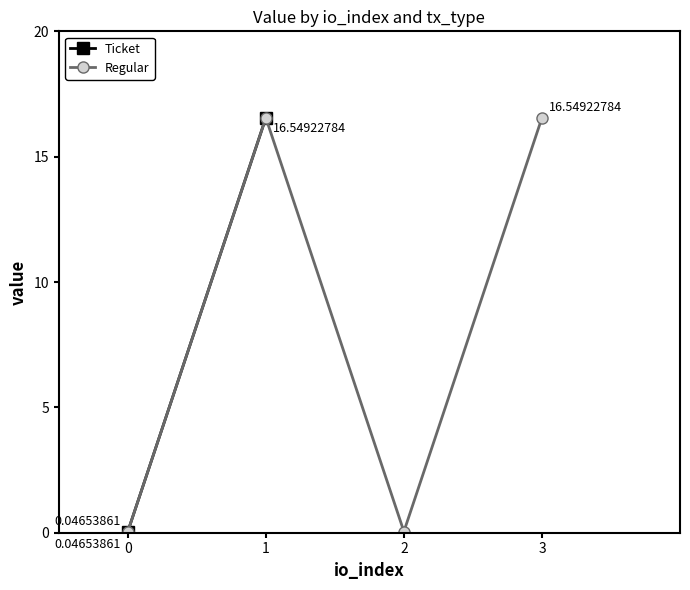

The chart shows a value of 0.1 at 0. True or false?

False